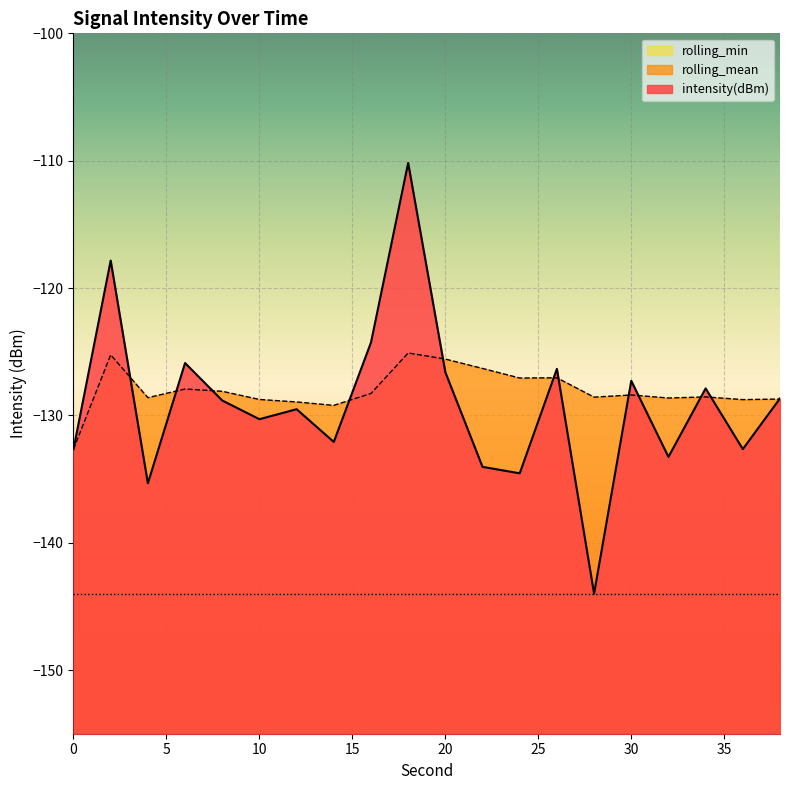

At which category does the chart reach its peak across all series?

18